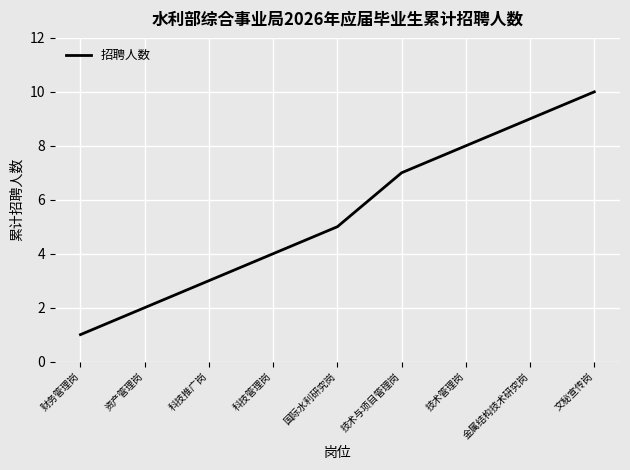

Where is the data nearest to the value 5?

国际水利研究岗